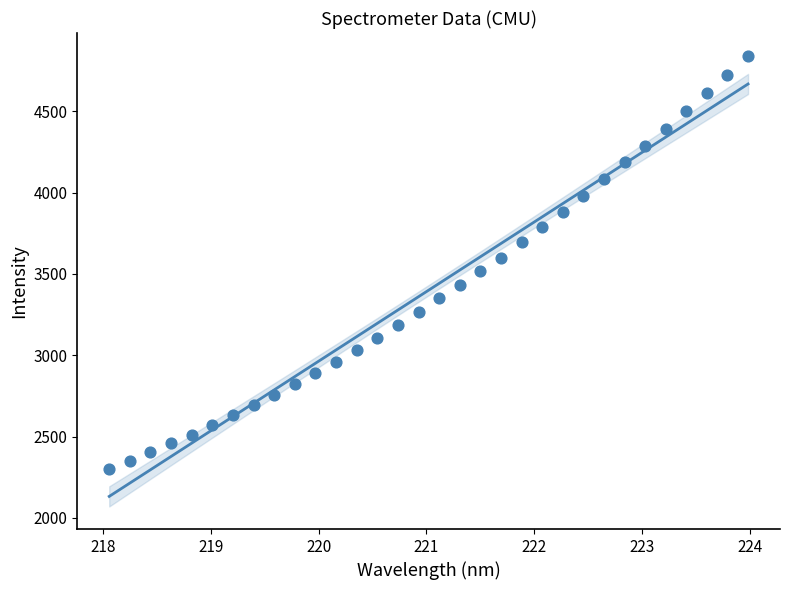

What is the range of X values (max minus min)?

5.9